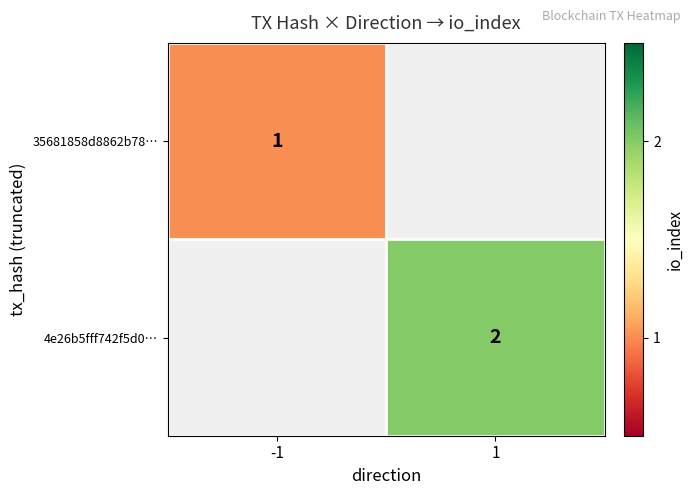

The value of 35681858d8862b78… at -1 is 0. True or false?

False